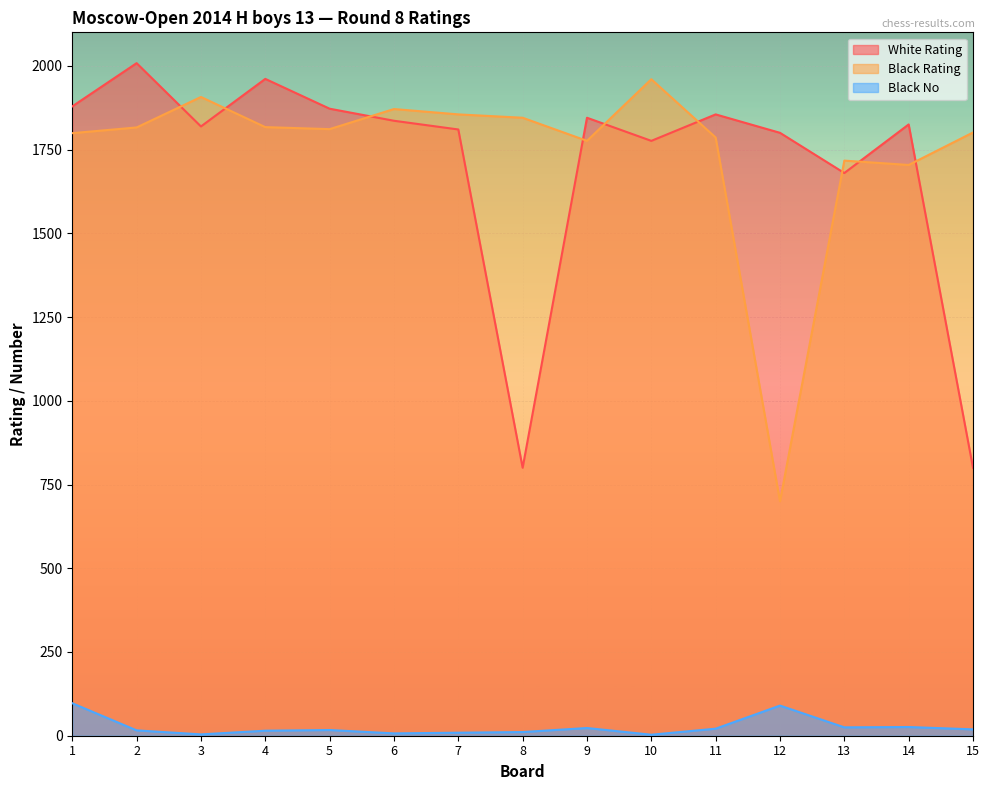

How many values in the Black Rating series exceed 1811?

7